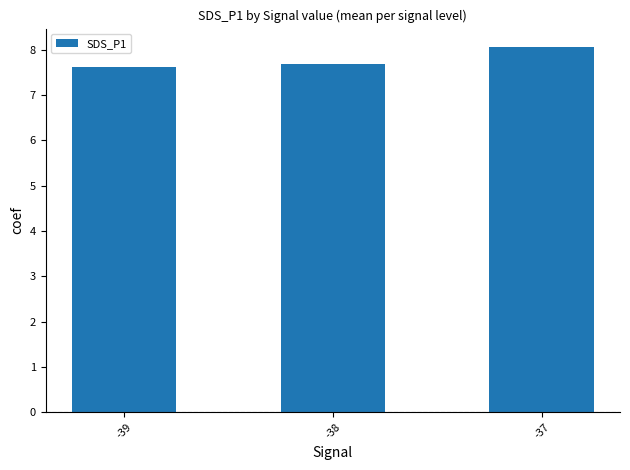

Reading left to right, list all the values displayed in this chart.

7.6	7.7	8.1